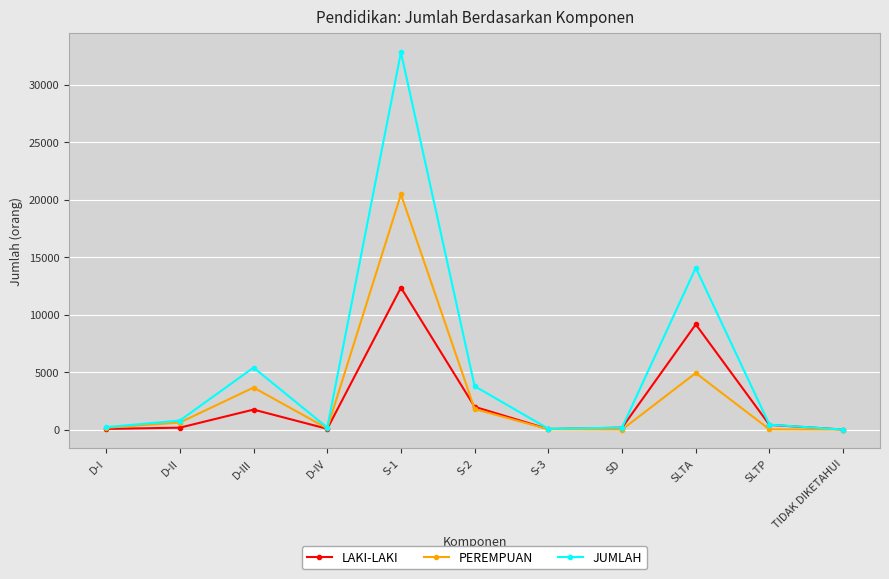

Which category has the highest value across all series?

S-1